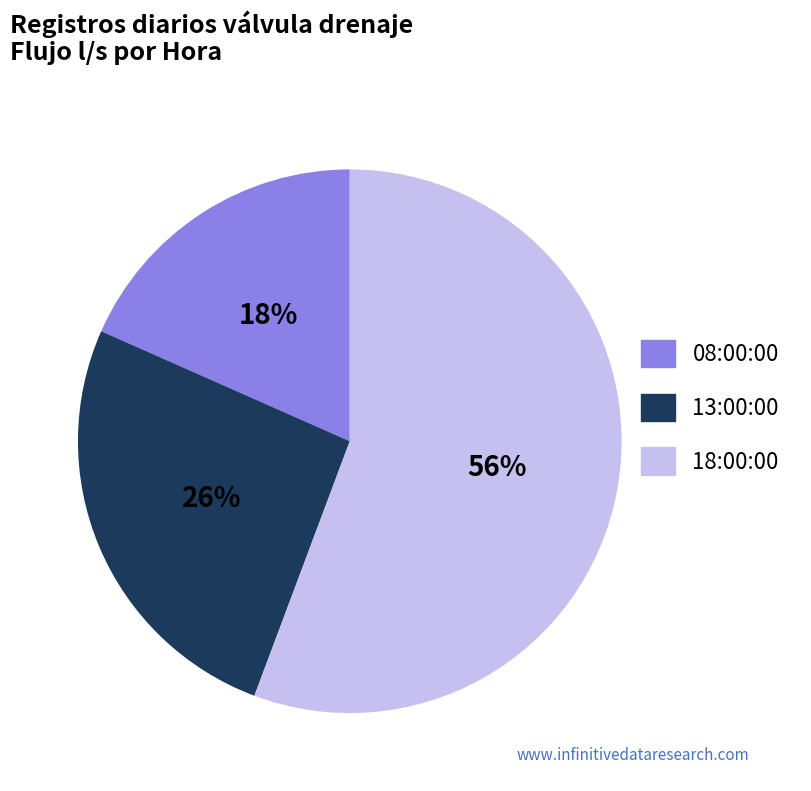

Is it true that 13:00:00 is 26% of the pie?

True